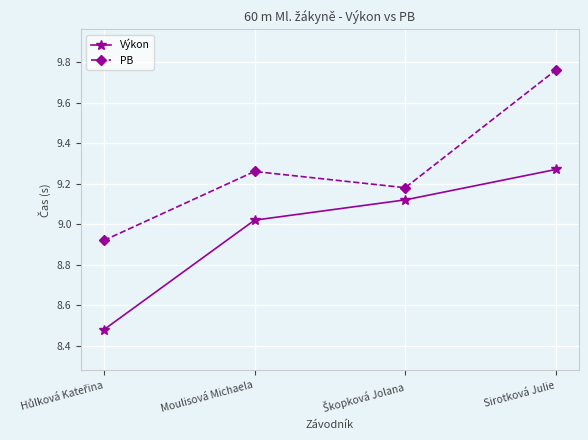

How many distinct data groups are displayed?

2